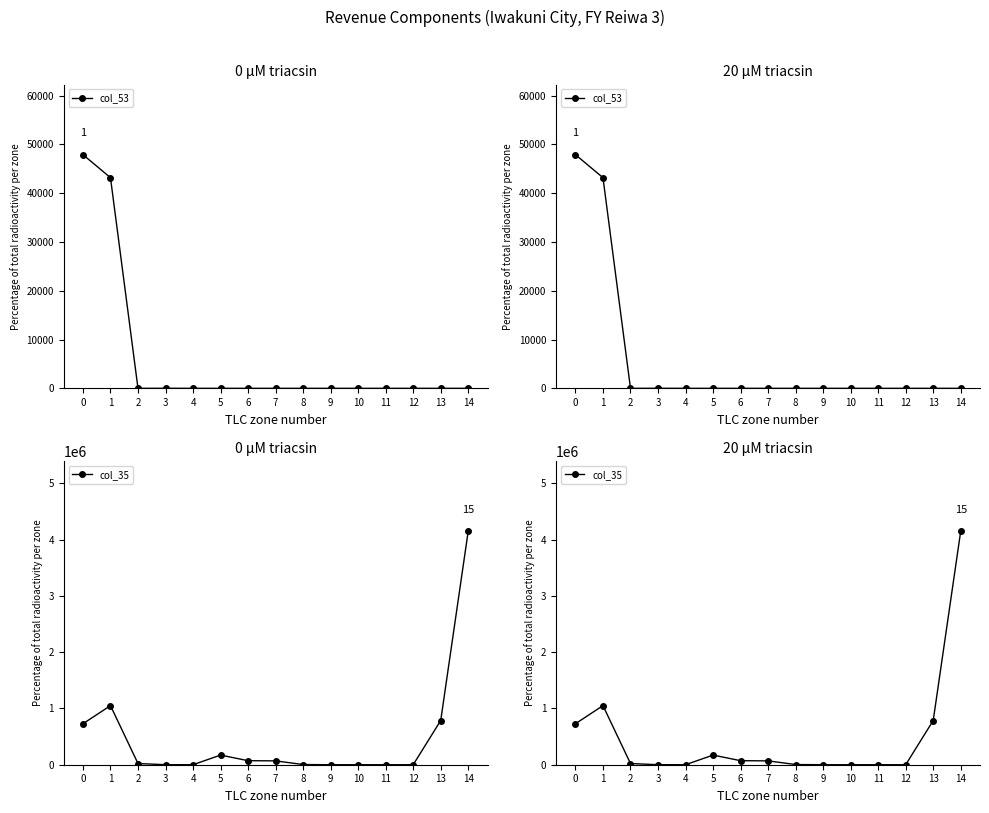

At which category is the sum across all series the highest?

14